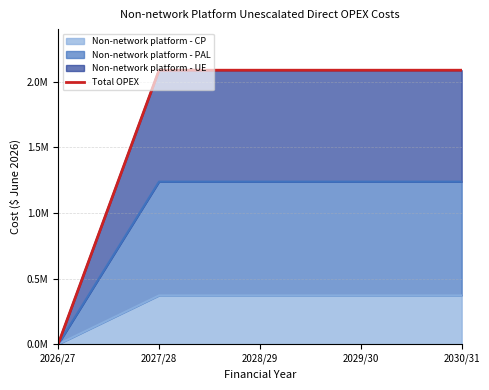

At which category does the chart reach its minimum across all series?

2026/27